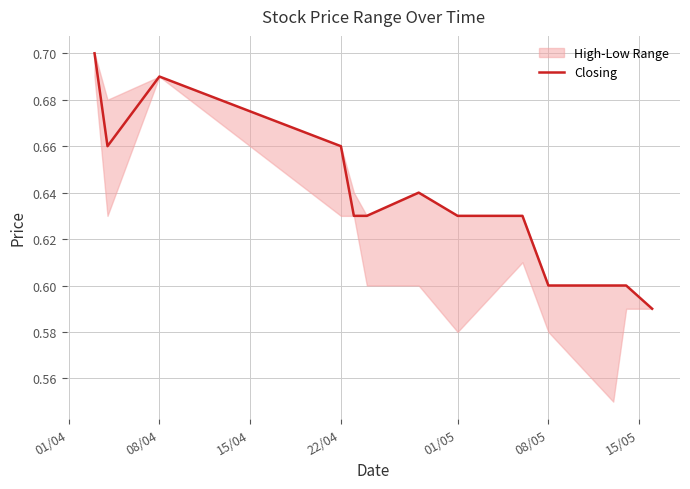

Which label corresponds to the largest value in the chart?

01/04